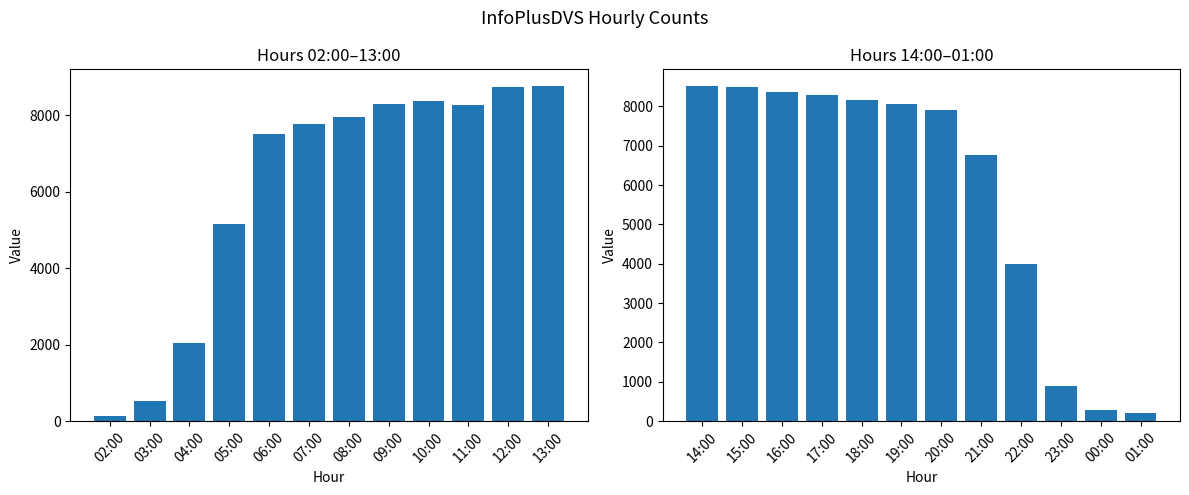

Are the bars grouped side by side (vs. stacked)?

Yes